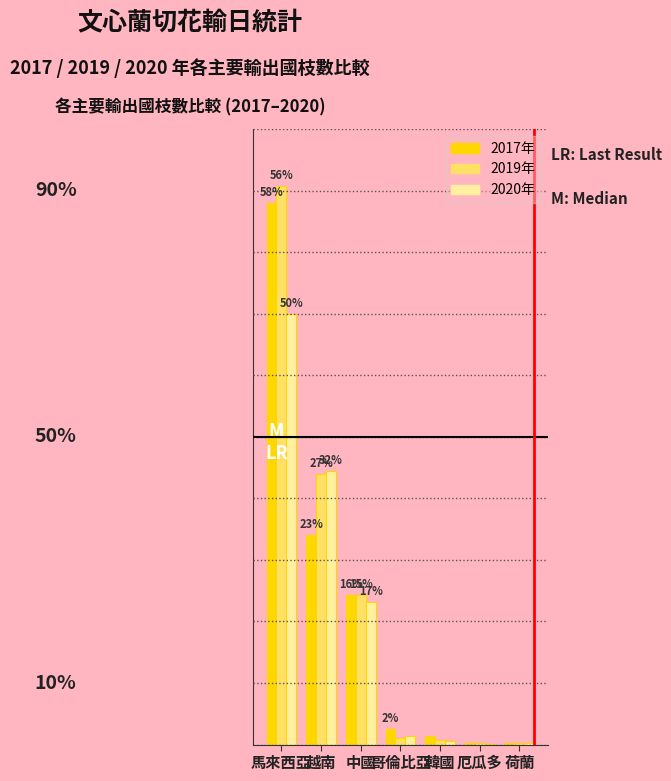

What are all the series names shown in the legend?

2017年, 2019年, 2020年